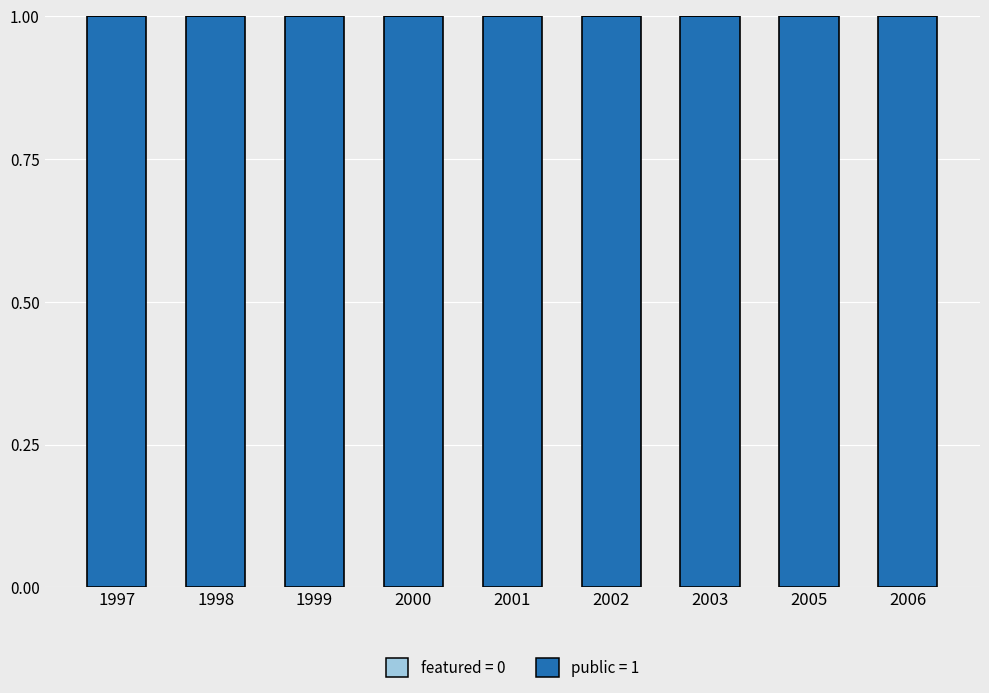

What is the value of the public bar at the 7th from the left?

1